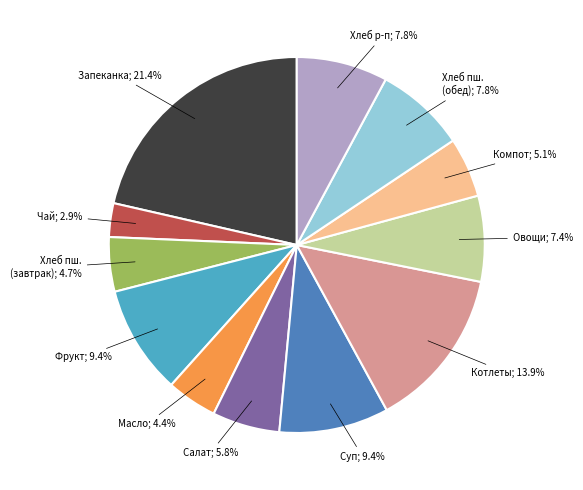

Is there any slice that represents more than half of the pie?

No